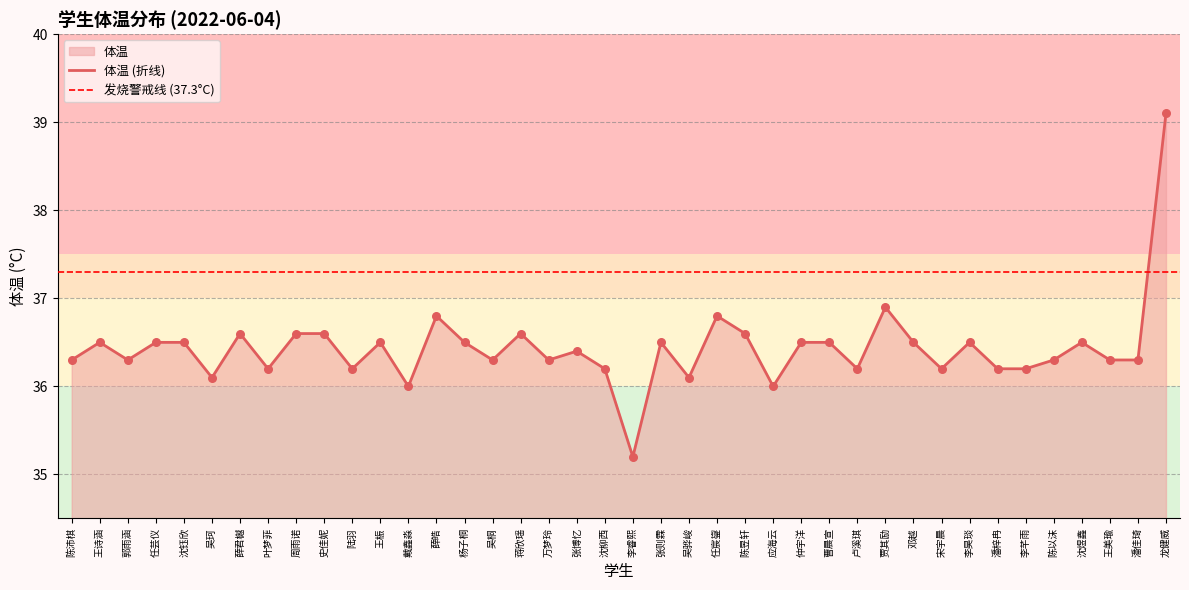

Between 卢溪琪 and 李芊雨, which is larger?

卢溪琪